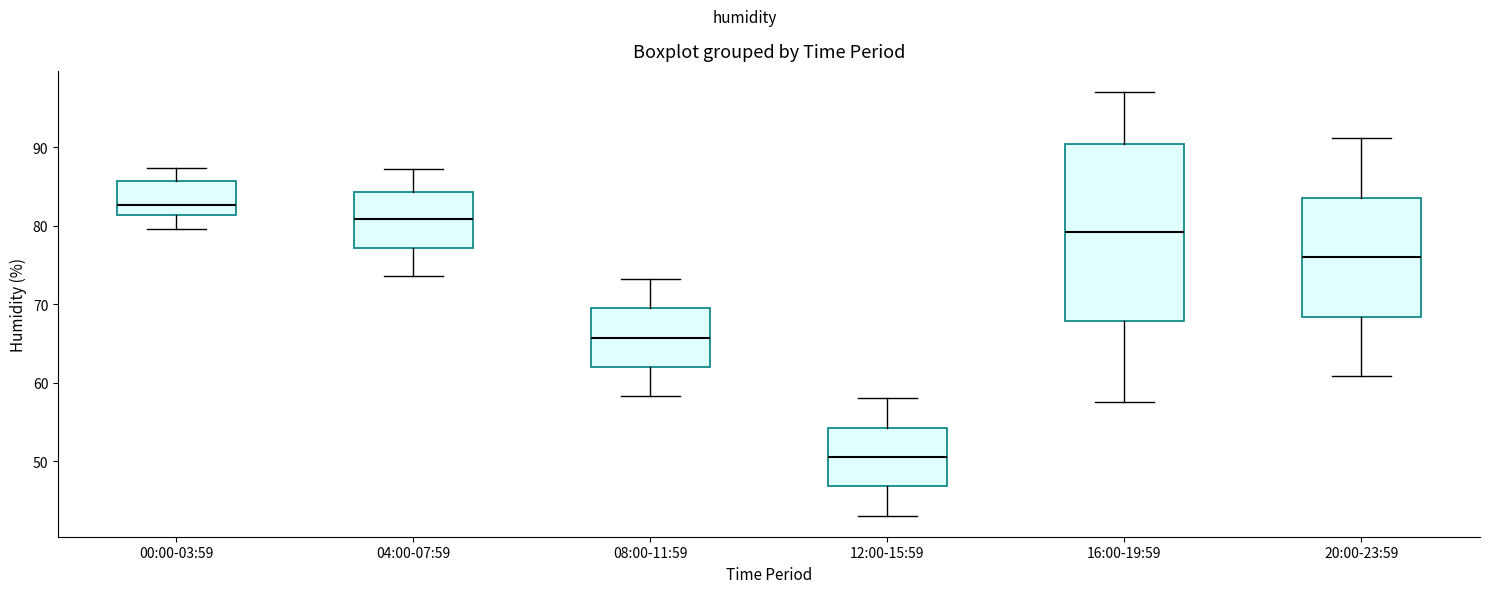

Reading left to right, read every box against the y-axis: the position of its median line, the range the box covers, and the ends of its whiskers. The values are not printed on the chart, so give them approximately, as read against the axis.

00:00-03:59: median 83, box 81 to 86, whiskers 80 to 87
04:00-07:59: median 81, box 77 to 84, whiskers 74 to 87
08:00-11:59: median 66, box 62 to 70, whiskers 58 to 73
12:00-15:59: median 51, box 47 to 54, whiskers 43 to 58
16:00-19:59: median 79, box 68 to 90, whiskers 58 to 97
20:00-23:59: median 76, box 68 to 84, whiskers 61 to 91